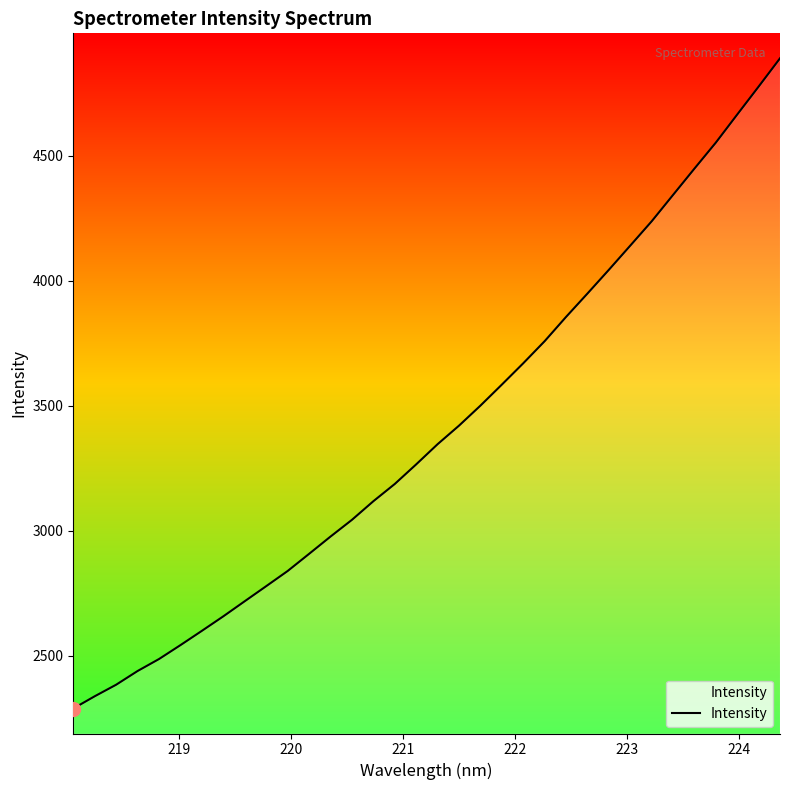

What is the maximum value shown in the chart?

4890.9